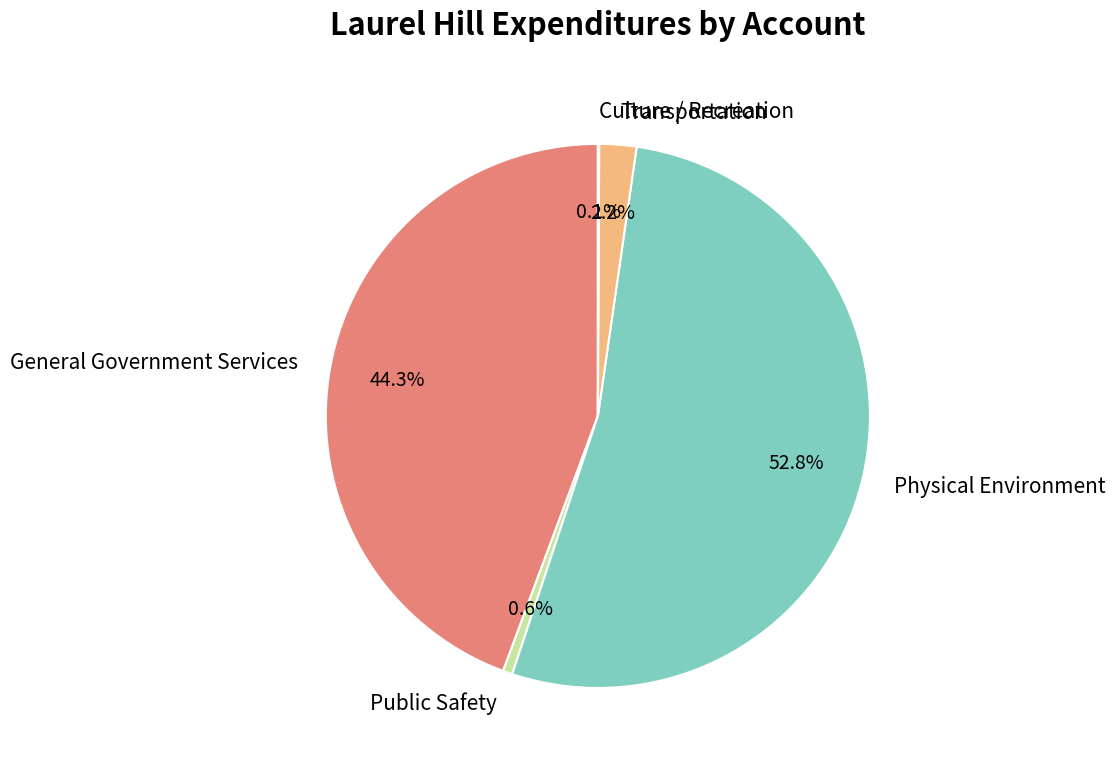

What portion of the pie excludes Physical Environment?

47.2%